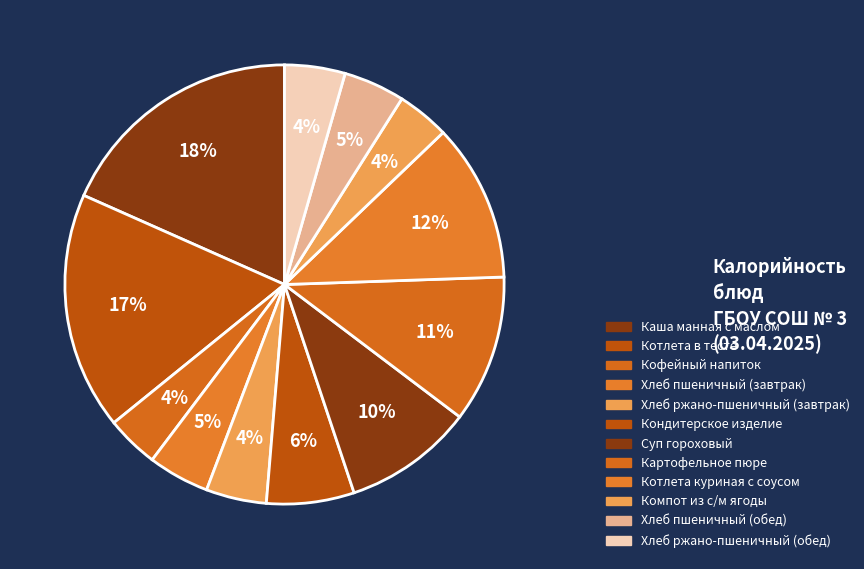

What is the change in value from Каша манная с маслом to Хлеб ржано-пшеничный (завтрак)?

-215.4